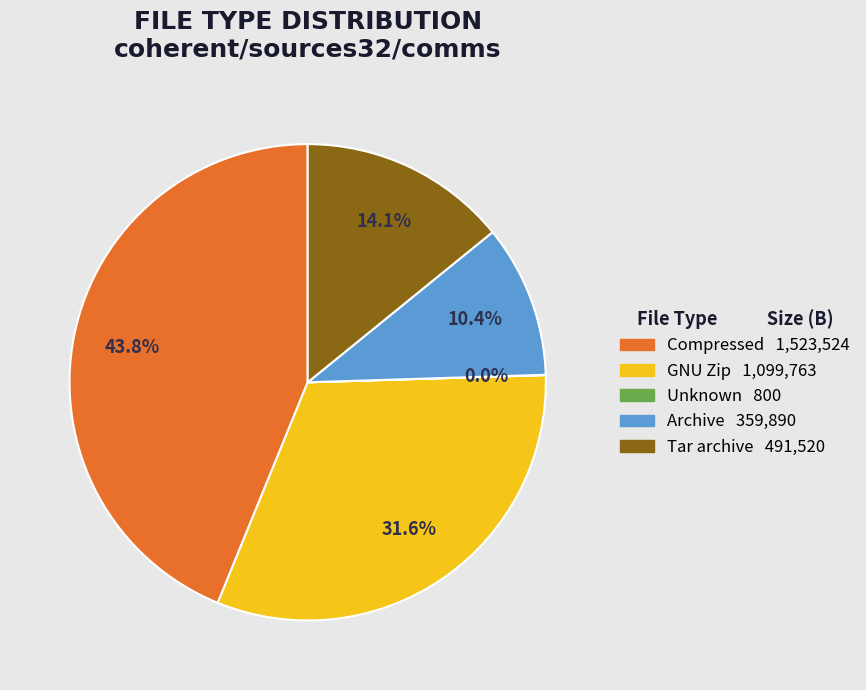

Between Tar archive and Compressed, which is larger?

Compressed